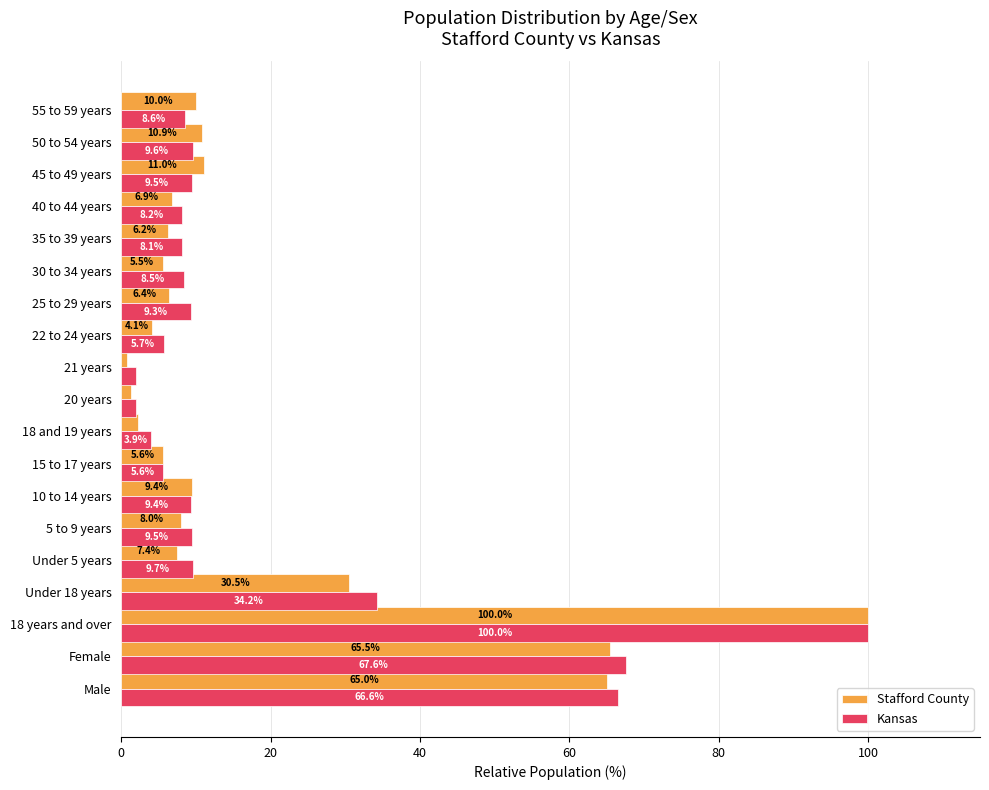

List the series in order of their overall mean, lowest first.

Stafford County, Kansas